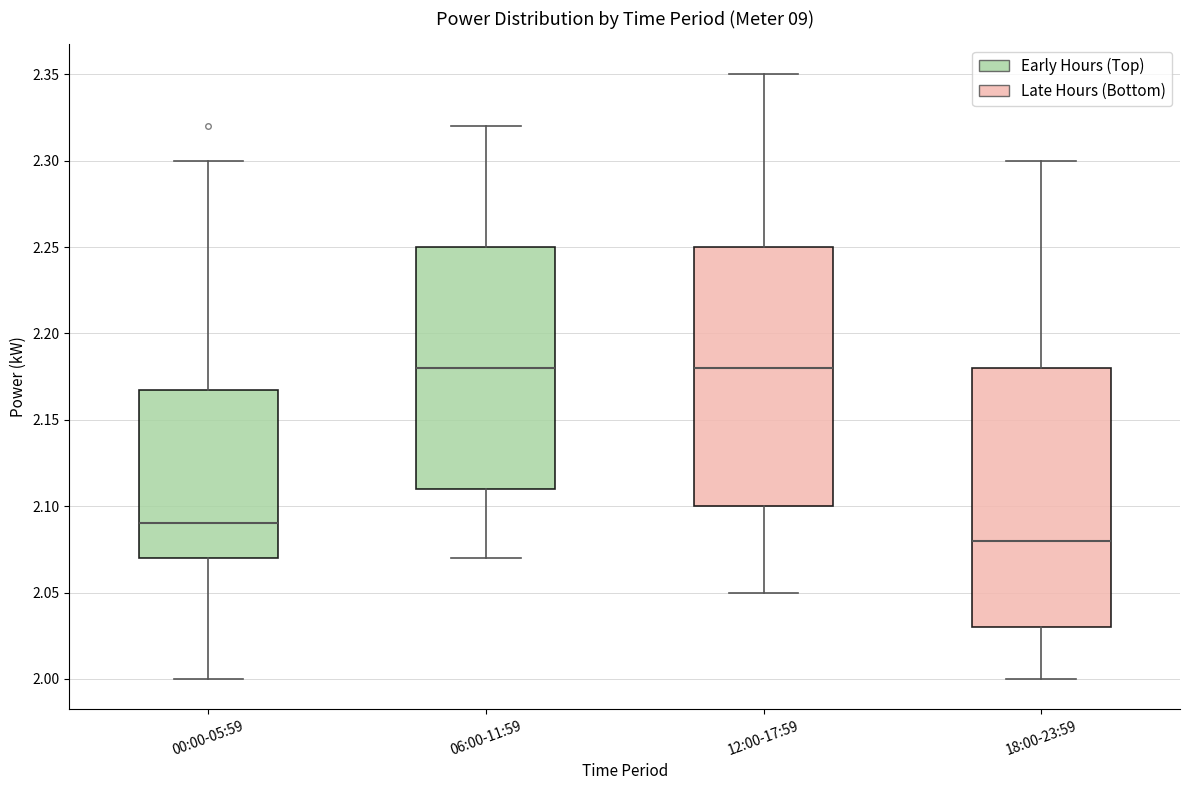

Reading left to right, transcribe this box plot: for each box, give where its median line is, the range the box spans, and where its two whiskers end, as read against the y-axis. The values are not printed on the chart, so give them approximately, as read against the axis.

00:00-05:59: median 2.09, box 2.07 to 2.17, whiskers 2.00 to 2.30
06:00-11:59: median 2.18, box 2.11 to 2.25, whiskers 2.07 to 2.32
12:00-17:59: median 2.18, box 2.10 to 2.25, whiskers 2.05 to 2.35
18:00-23:59: median 2.08, box 2.03 to 2.18, whiskers 2.00 to 2.30